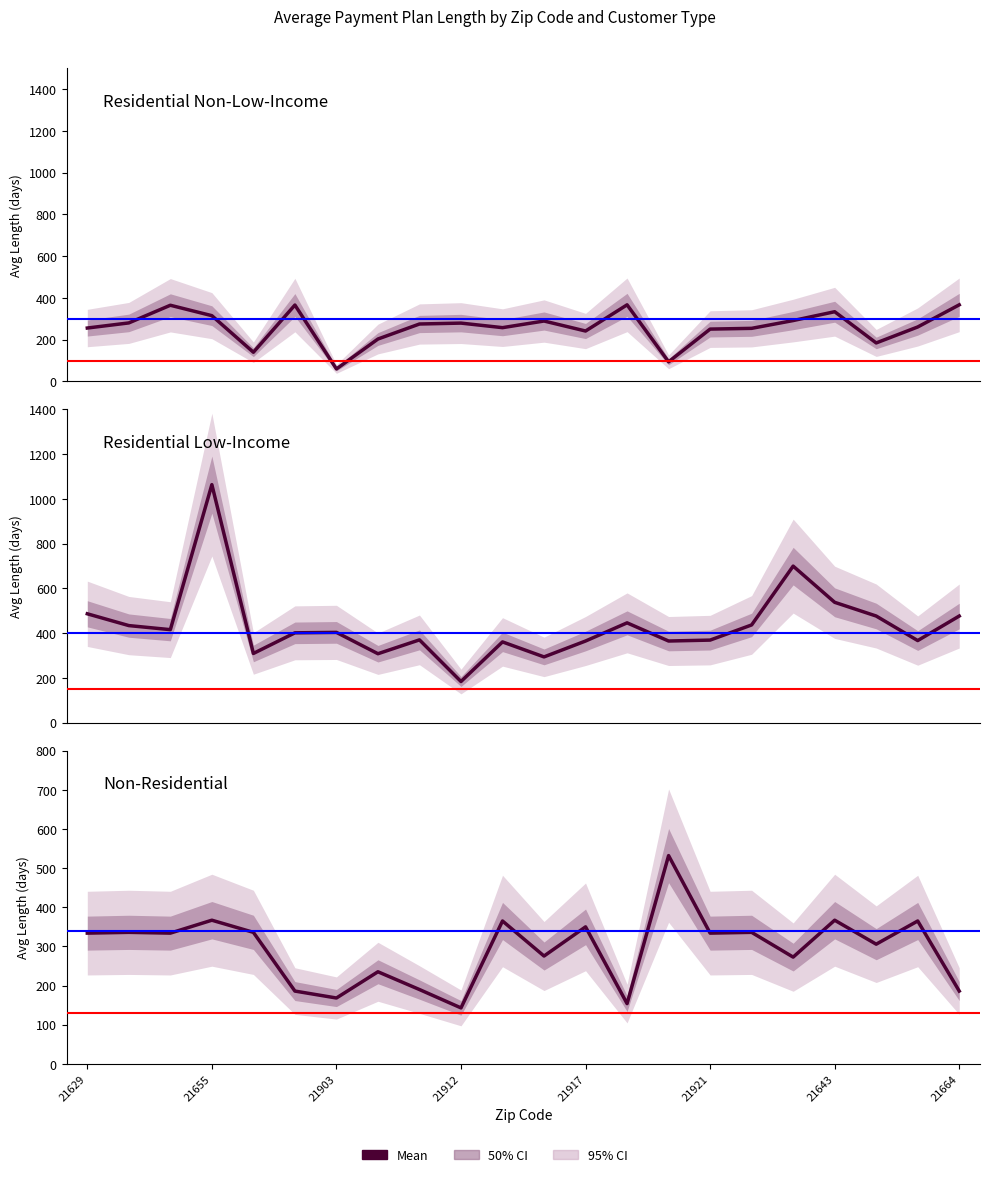

How many lines are shown in the chart?

3